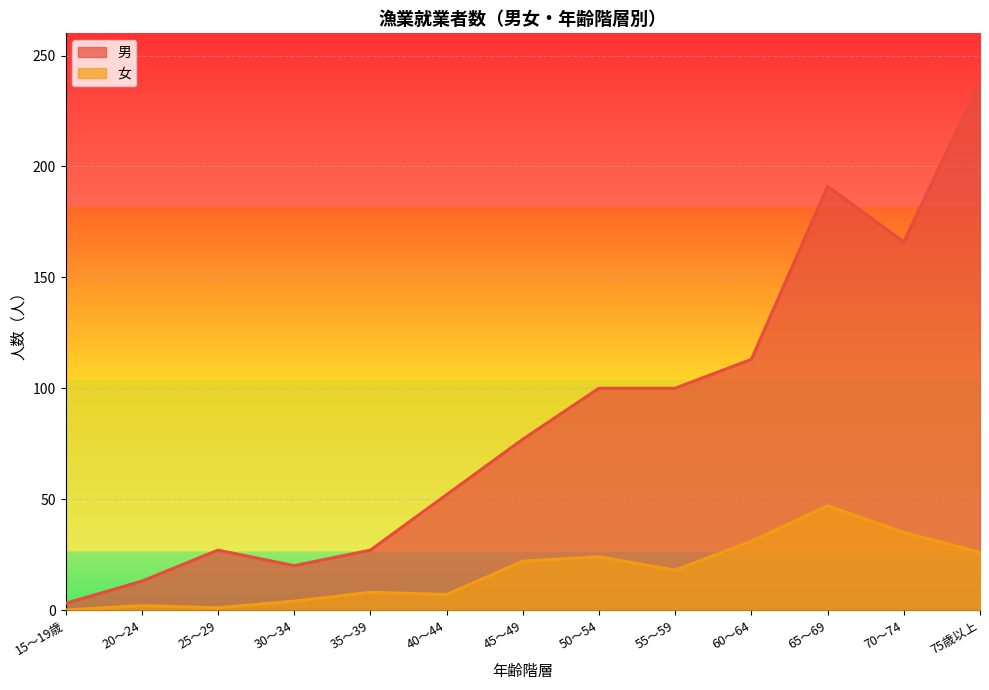

True or false: 女 has a value of 31 at 60～64.

True